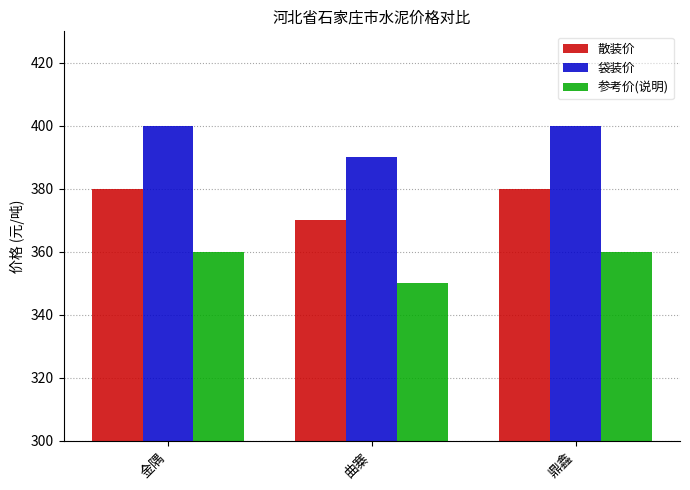

The value of 散装价 at 曲寨 is 370. True or false?

True